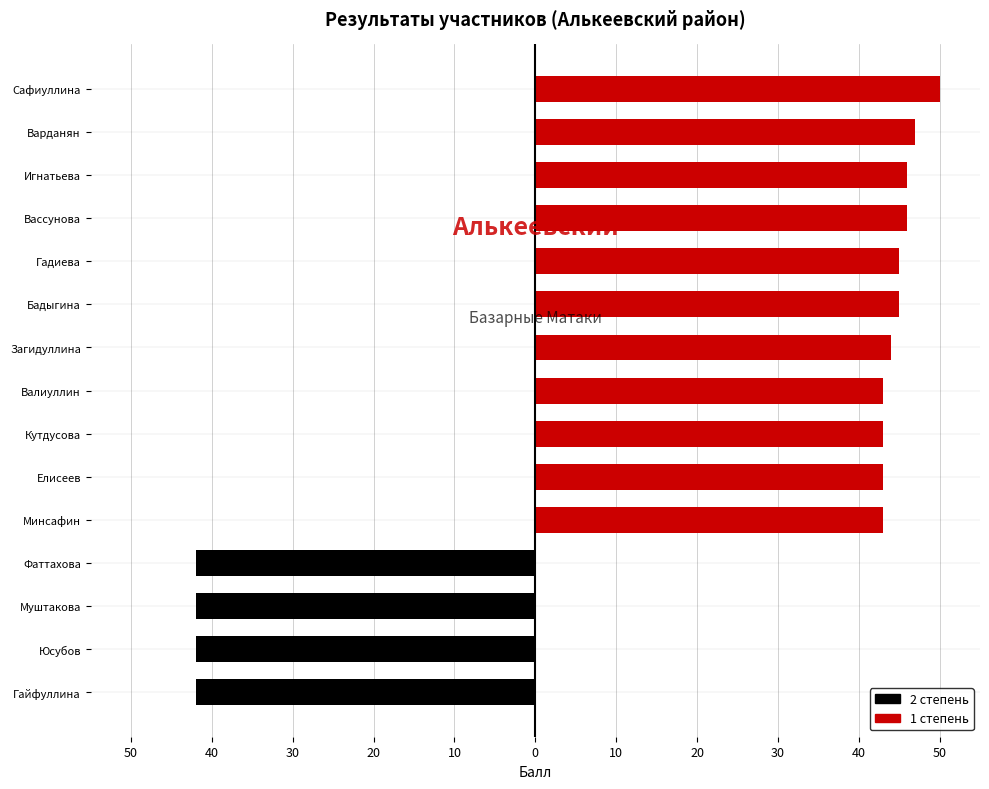

At how many categories does at least one series exceed 25?

15